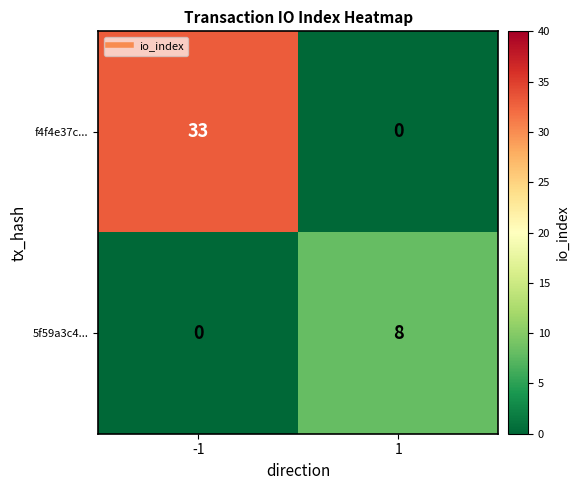

How many data points does each series have?

2